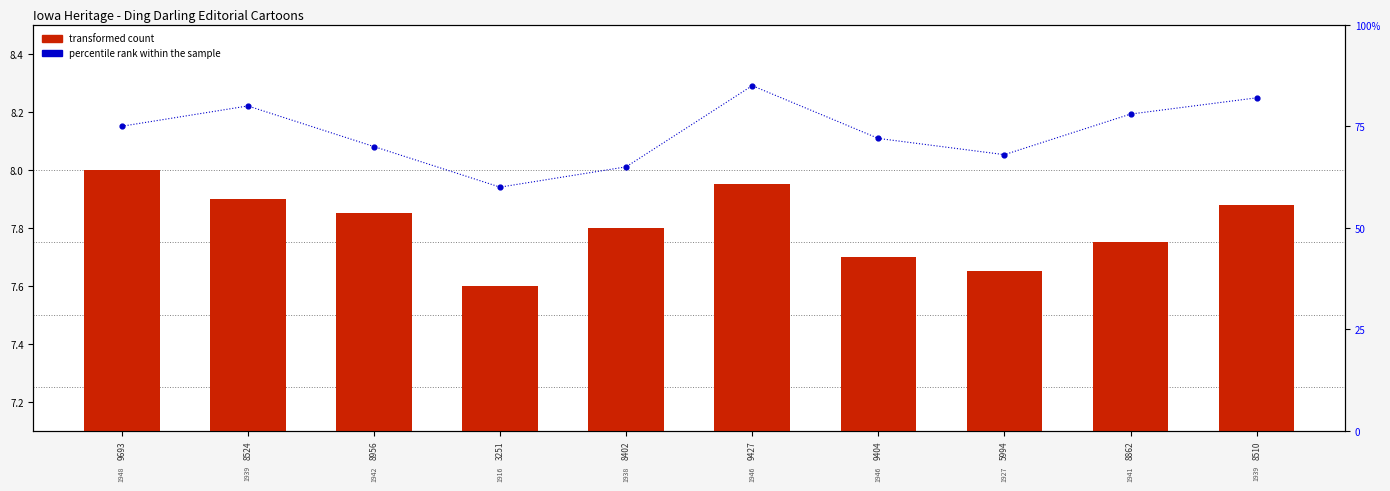

What are all the series names shown in the legend?

transformed count, percentile rank within the sample